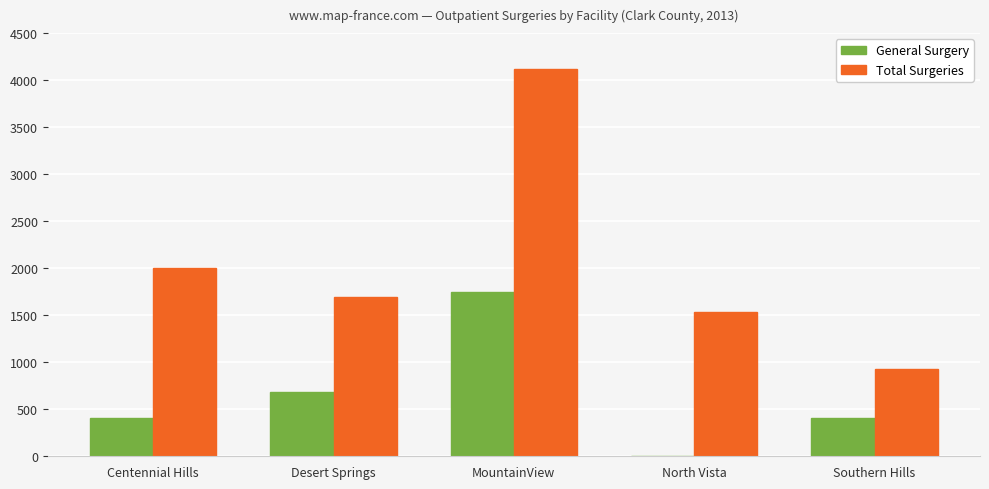

What is the maximum value shown in the chart?

4119